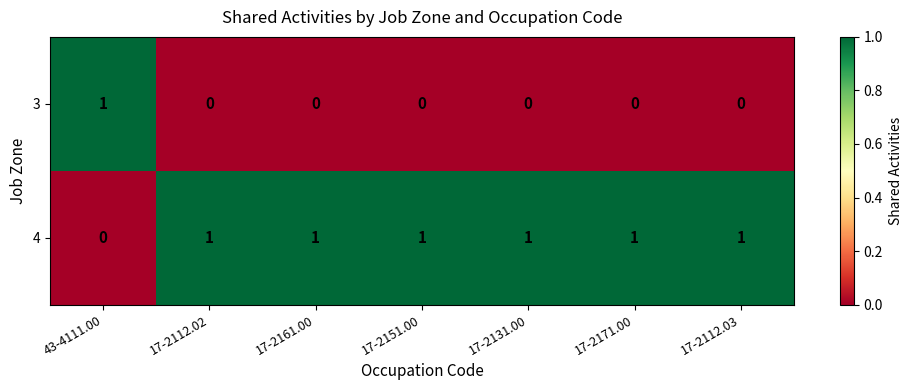

Which category has the lowest value in the 4 series?

43-4111.00